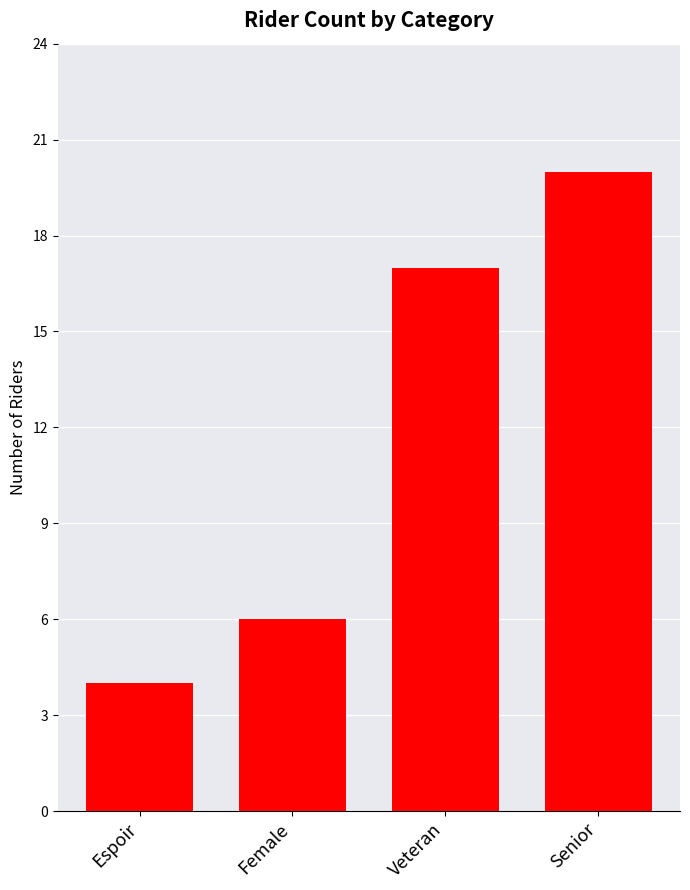

Rank the categories by value from highest to lowest.

Senior, Veteran, Female, Espoir